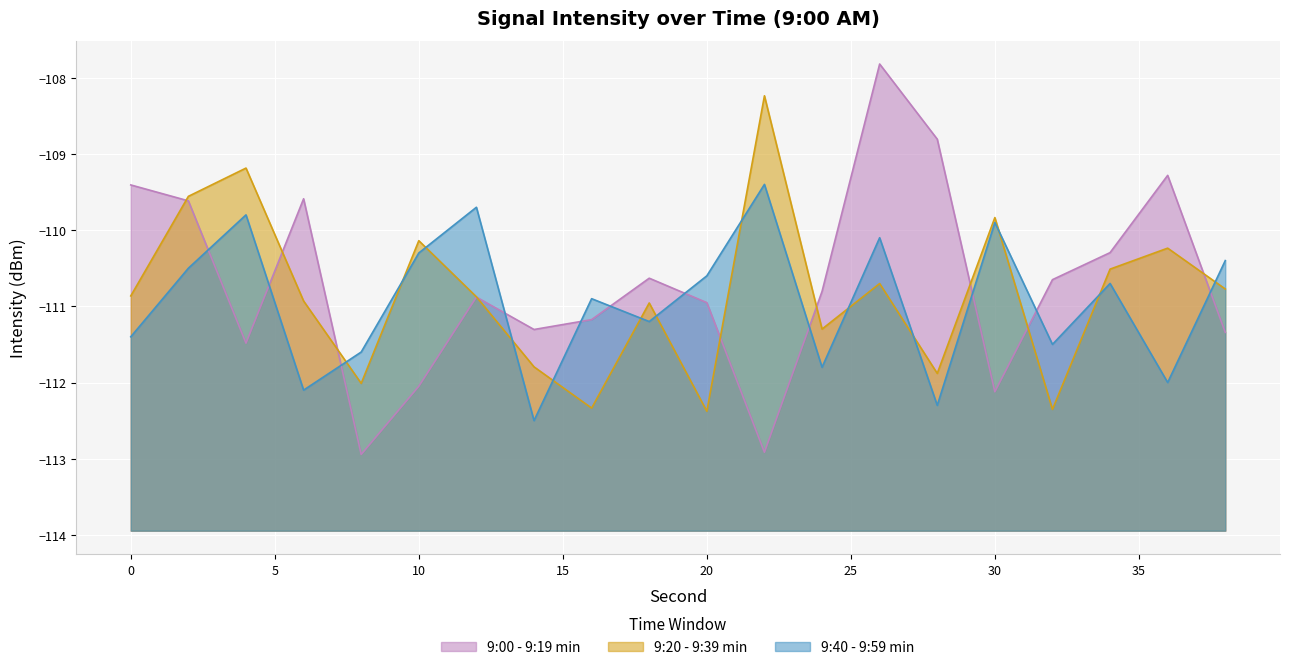

Where does the 9:20 - 9:39 min series first go above -110?

2